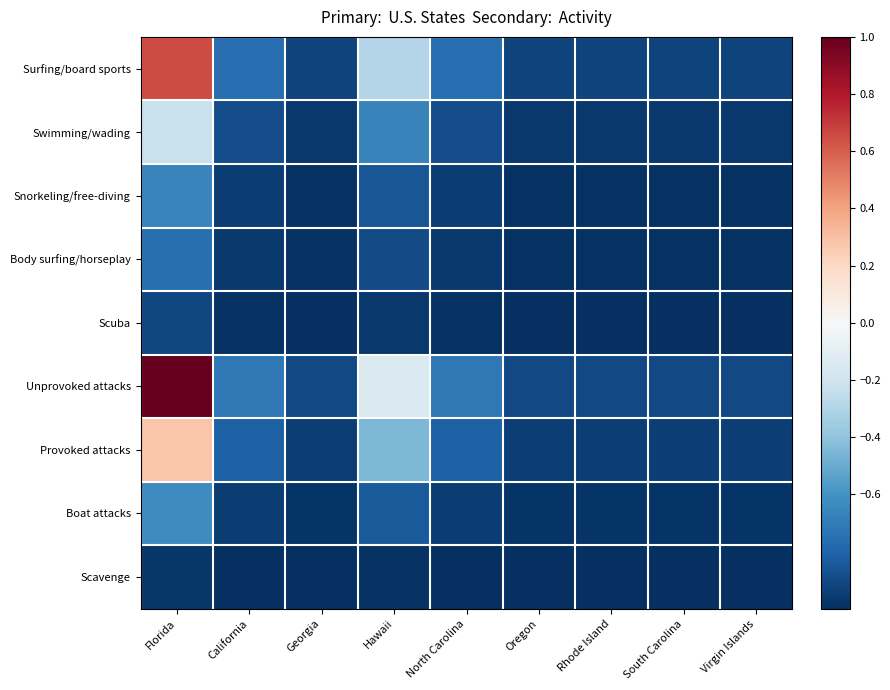

At how many categories does at least one series exceed 0?

1